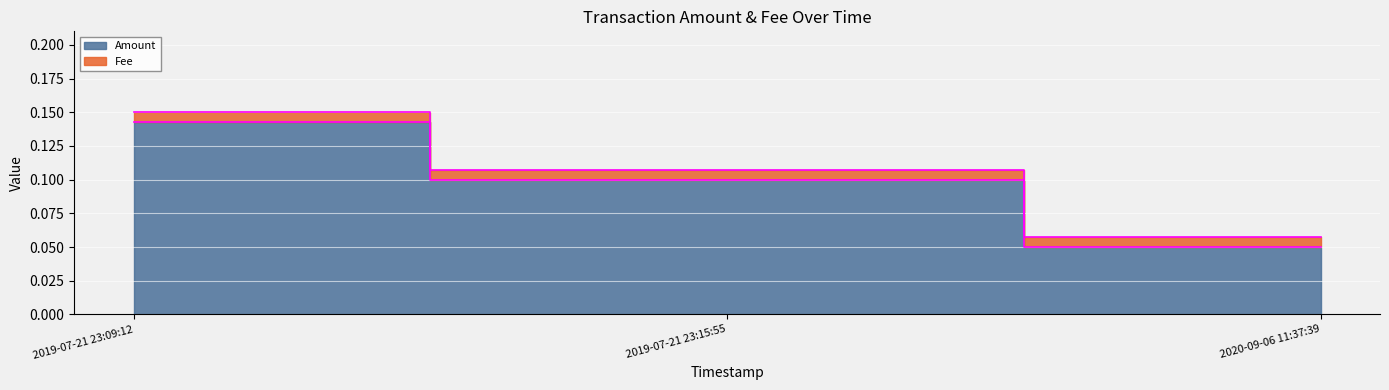

What is the sum of all values?

0.3